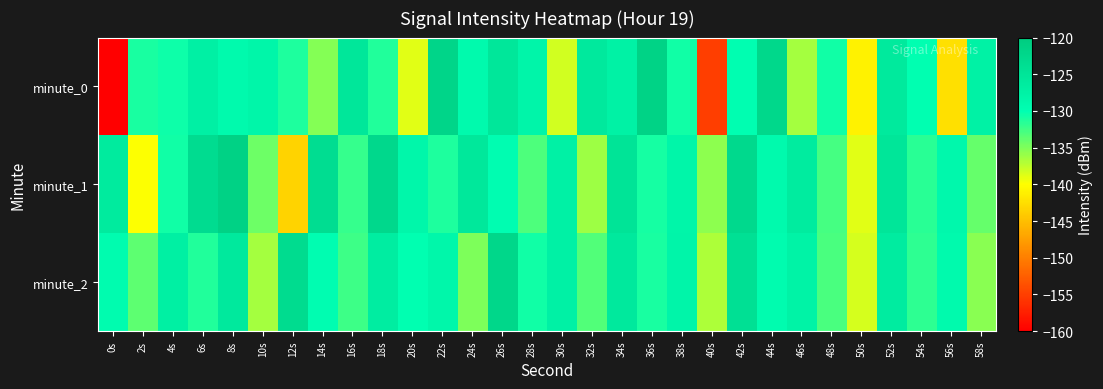

Count the number of categories in the chart.

30